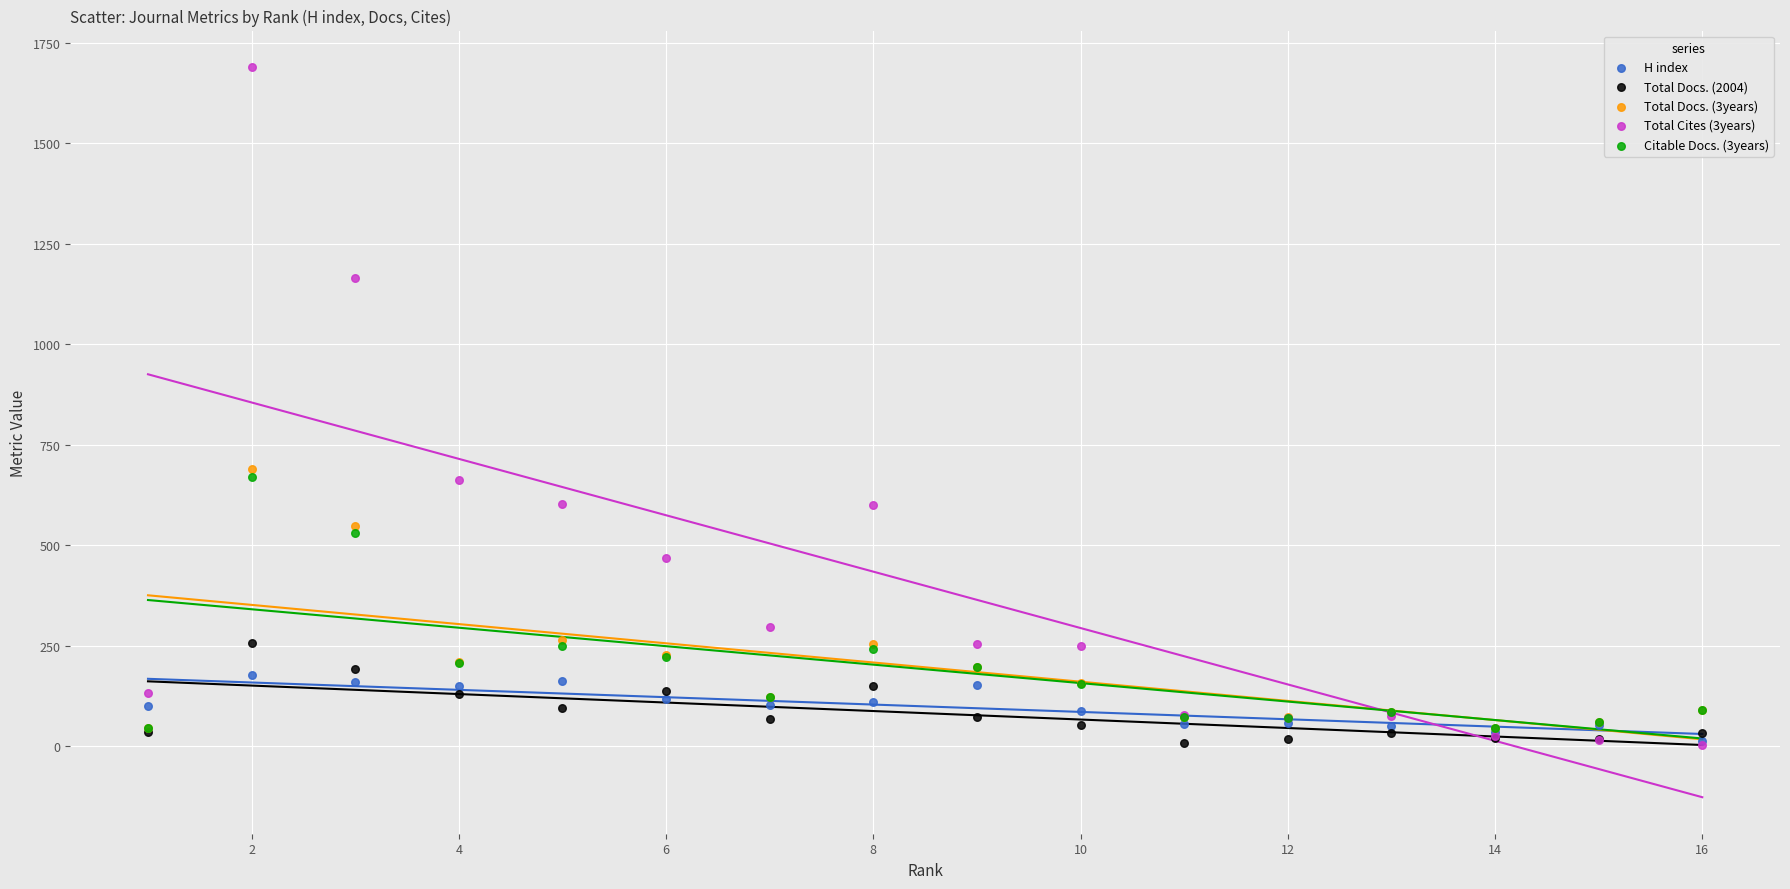

Which series contains the highest Y value?

Total Cites (3years)